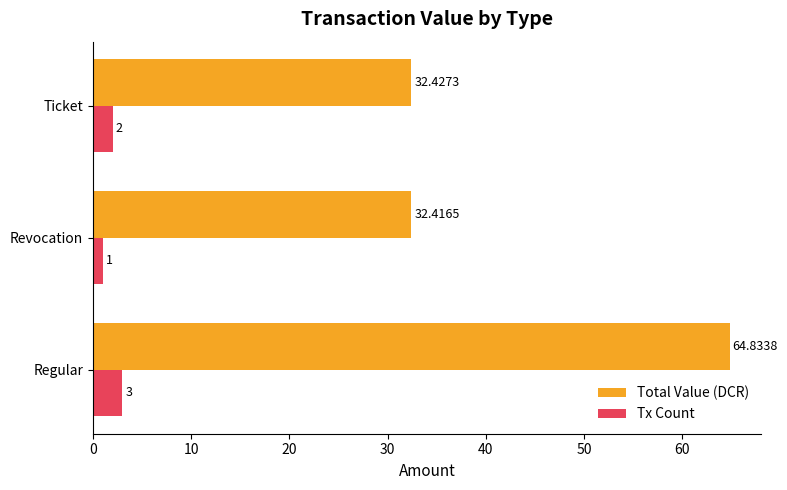

Rank the series by their average value, from highest to lowest.

Total Value (DCR), Tx Count